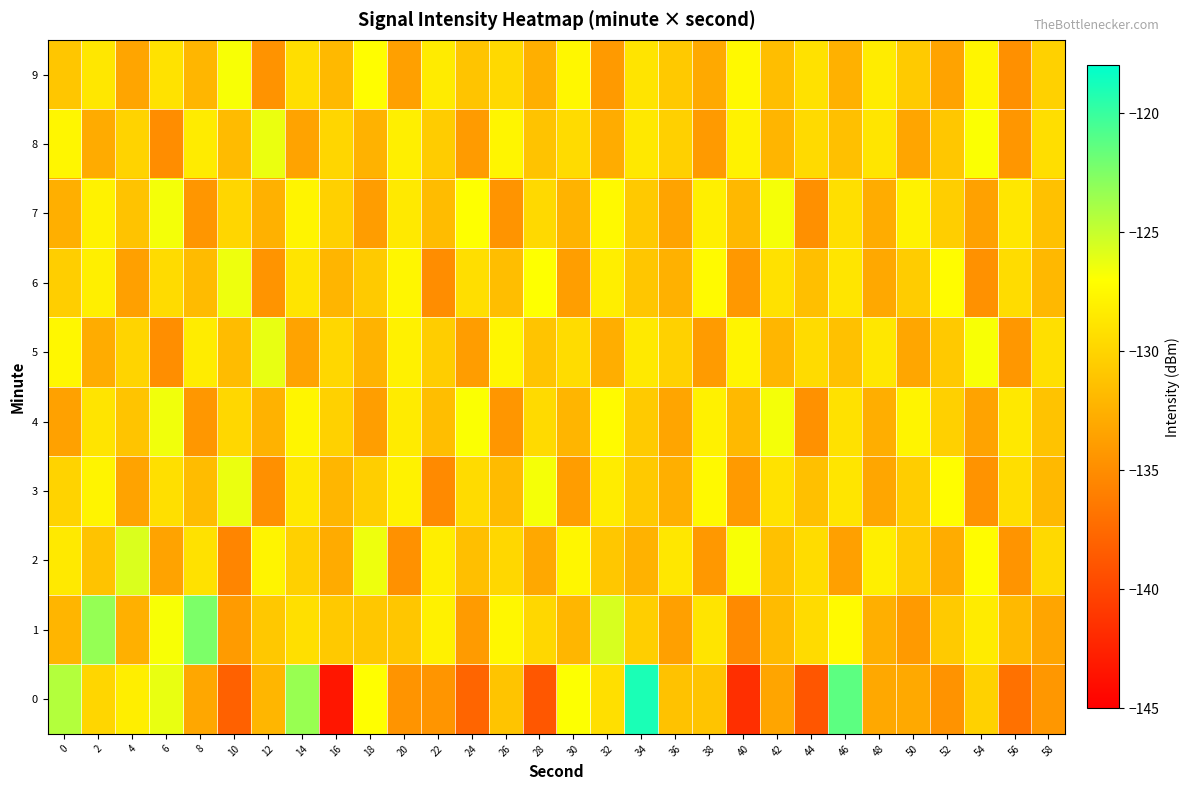

Reading left to right, extract all data points from this chart.

0: 0=-124.3	2=-129.9	4=-128.2	6=-126.2	8=-133.2	10=-138.1	12=-132.1	14=-123.4	16=-143.4	18=-127.0	20=-134.5	22=-134.4	24=-137.9	26=-131.2	28=-138.8	30=-127.0	32=-129.3	34=-119.0	36=-131.3	38=-131.1	40=-141.6	42=-133.3	44=-138.9	46=-121.3	48=-133.1	50=-133.1	52=-134.6	54=-130.2	56=-137.0	58=-134.3
1: 0=-132.2	2=-123.3	4=-132.5	6=-126.8	8=-122.4	10=-134.0	12=-130.8	14=-129.2	16=-130.8	18=-130.9	20=-131.0	22=-128.0	24=-134.0	26=-127.5	28=-129.8	30=-132.1	32=-125.6	34=-130.4	36=-133.7	38=-128.9	40=-135.2	42=-131.8	44=-129.5	46=-127.3	48=-132.6	50=-134.1	52=-130.7	54=-128.4	56=-131.9	58=-133.3
2: 0=-128.5	2=-131.2	4=-125.7	6=-133.4	8=-129.1	10=-135.6	12=-127.8	14=-130.3	16=-132.9	18=-126.4	20=-134.7	22=-128.2	24=-131.5	26=-129.8	28=-133.1	30=-127.6	32=-130.9	34=-132.4	36=-128.7	38=-134.2	40=-126.8	42=-131.3	44=-129.4	46=-133.7	48=-128.1	50=-130.6	52=-132.8	54=-127.2	56=-134.5	58=-129.7
3: 0=-130.1	2=-127.8	4=-133.5	6=-129.2	8=-131.7	10=-126.3	12=-134.8	14=-128.6	16=-132.1	18=-130.4	20=-127.9	22=-135.2	24=-129.5	26=-131.8	28=-126.7	30=-133.9	32=-128.3	34=-130.8	36=-132.6	38=-127.4	40=-134.1	42=-129.0	44=-131.4	46=-128.8	48=-133.2	50=-130.5	52=-127.1	54=-134.6	56=-129.3	58=-131.9
4: 0=-133.6	2=-128.9	4=-131.1	6=-126.5	8=-134.3	10=-129.8	12=-132.4	14=-127.7	16=-130.2	18=-133.8	20=-128.4	22=-131.6	24=-126.9	26=-134.4	28=-129.6	30=-132.2	32=-127.3	34=-130.7	36=-133.3	38=-128.0	40=-131.9	42=-126.6	44=-134.7	46=-129.1	48=-132.7	50=-127.8	52=-130.3	54=-133.5	56=-128.6	58=-131.2
5: 0=-127.5	2=-132.8	4=-130.0	6=-134.9	8=-128.3	10=-131.7	12=-126.2	14=-133.4	16=-129.8	18=-132.3	20=-128.0	22=-130.5	24=-133.9	26=-127.6	28=-131.1	30=-129.4	32=-132.7	34=-128.5	36=-130.2	38=-134.0	40=-127.8	42=-132.1	44=-129.5	46=-131.3	48=-128.7	50=-133.2	52=-130.8	54=-126.8	56=-134.3	58=-129.2
6: 0=-130.4	2=-128.1	4=-133.7	6=-129.5	8=-131.8	10=-126.4	12=-134.5	14=-128.9	16=-132.2	18=-130.7	20=-127.6	22=-135.0	24=-129.3	26=-131.6	28=-127.0	30=-133.8	32=-128.2	34=-131.0	36=-132.5	38=-127.3	40=-134.2	42=-129.1	44=-131.5	46=-128.8	48=-133.1	50=-130.6	52=-127.2	54=-134.7	56=-129.4	58=-132.0
7: 0=-132.6	2=-127.9	4=-131.2	6=-126.6	8=-134.4	10=-129.9	12=-132.5	14=-127.8	16=-130.3	18=-133.9	20=-128.5	22=-131.7	24=-127.0	26=-134.5	28=-129.7	30=-132.3	32=-127.4	34=-130.8	36=-133.4	38=-128.1	40=-132.0	42=-126.7	44=-134.8	46=-129.2	48=-132.8	50=-127.9	52=-130.4	54=-133.6	56=-128.7	58=-131.3
8: 0=-127.6	2=-132.9	4=-130.1	6=-135.0	8=-128.4	10=-131.8	12=-126.3	14=-133.5	16=-129.9	18=-132.4	20=-128.1	22=-130.6	24=-134.0	26=-127.7	28=-131.2	30=-129.5	32=-132.8	34=-128.6	36=-130.3	38=-134.1	40=-127.9	42=-132.2	44=-129.6	46=-131.4	48=-128.8	50=-133.3	52=-130.9	54=-126.9	56=-134.4	58=-129.3
9: 0=-131.0	2=-128.7	4=-133.3	6=-129.0	8=-132.1	10=-126.8	12=-134.6	14=-129.3	16=-131.9	18=-127.1	20=-133.7	22=-128.4	24=-131.1	26=-129.7	28=-132.6	30=-127.5	32=-134.1	34=-128.9	36=-130.8	38=-133.0	40=-127.4	42=-131.6	44=-129.1	46=-132.5	48=-128.3	50=-130.7	52=-133.4	54=-127.7	56=-134.8	58=-130.2